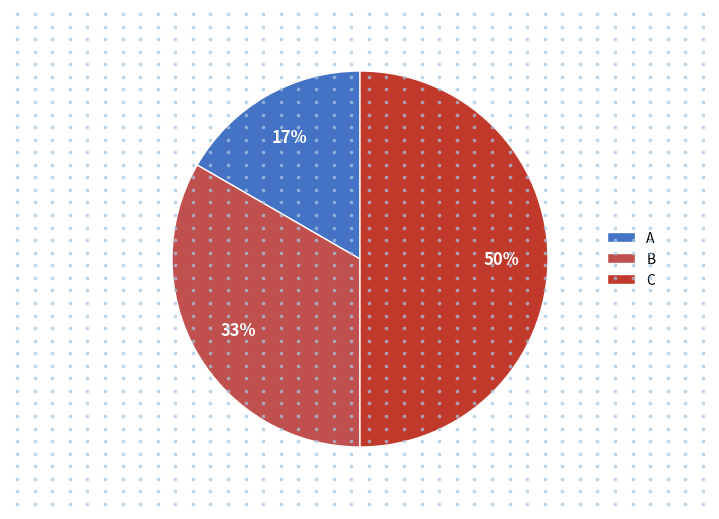

Between B and C, which is larger?

C